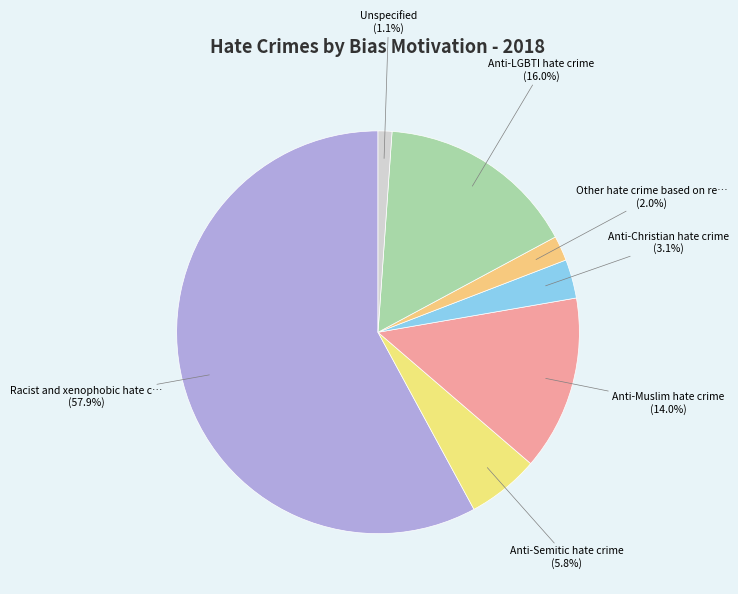

Is there any slice that represents more than half of the pie?

Yes